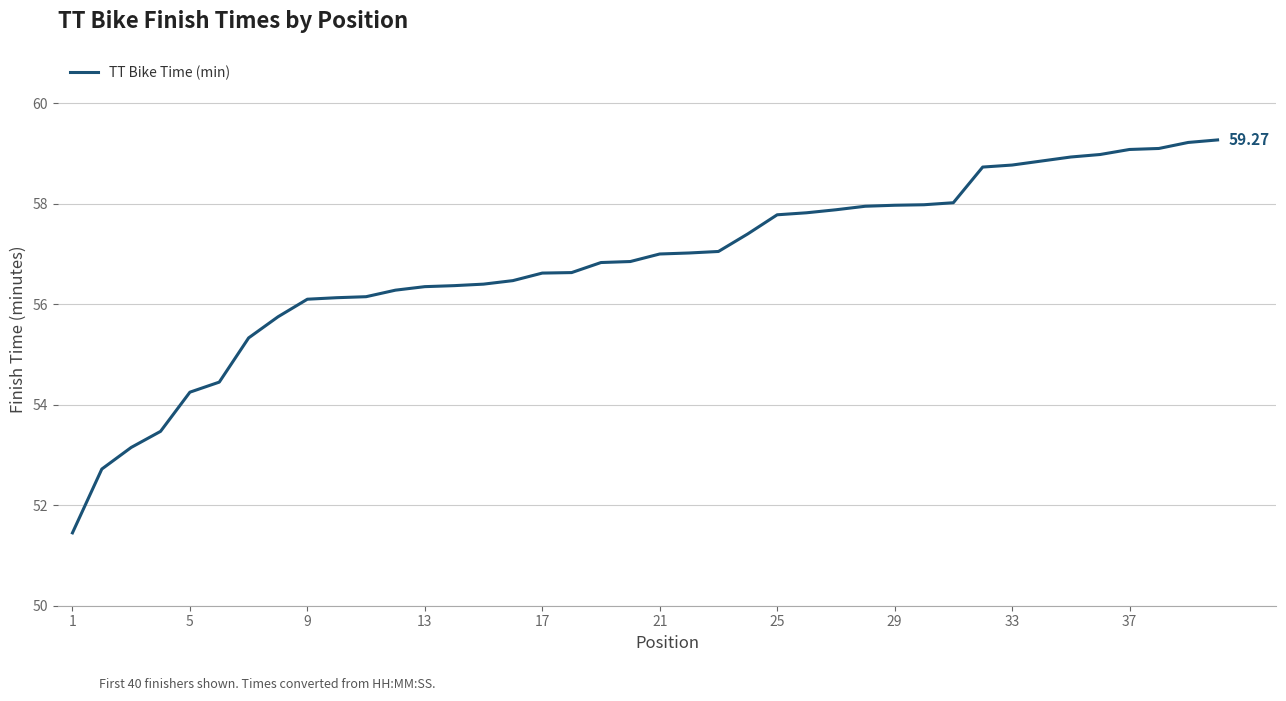

What is the difference between the maximum and minimum values?

7.8